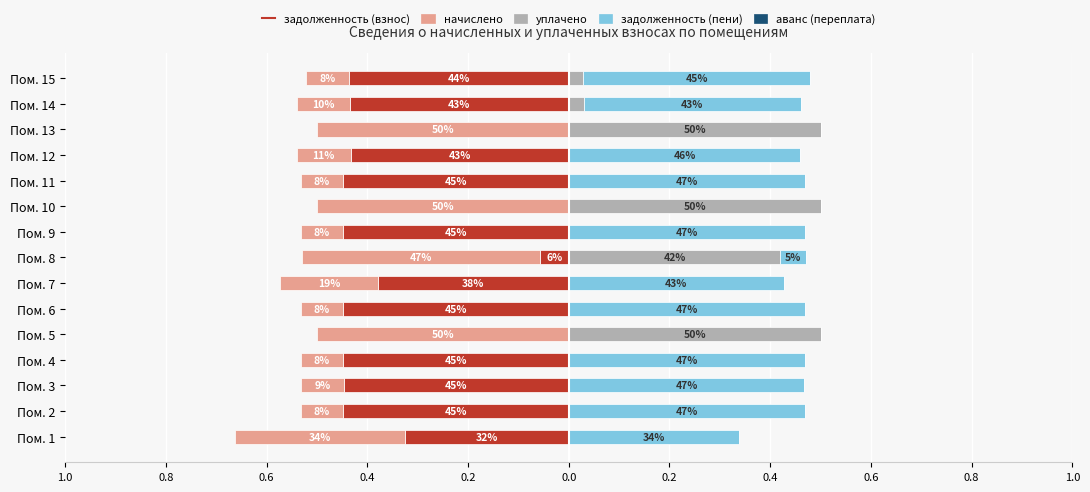

At Пом. 13, list the series in order from smallest to largest.

начислено, задолженность (взнос), задолженность (пени), аванс (переплата), уплачено